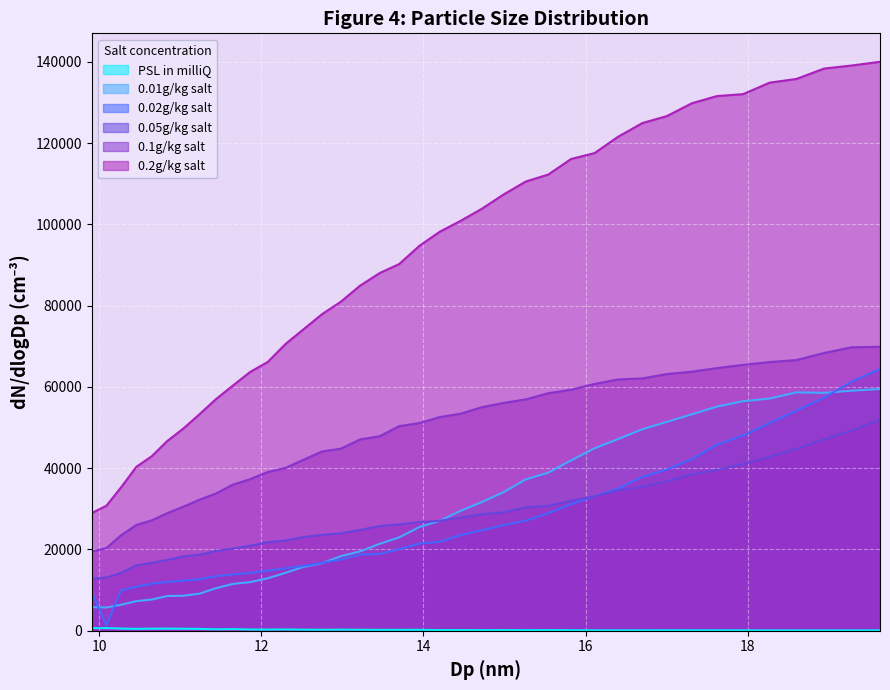

Reading left to right, extract all data points from this chart.

PSL in milliQ: 657.9	661.8	547.4	469.2	517.3	521.4	497.9	459.4	364.9	404.5	308.7	289.9	322.5	269.2	246.2	273.0	247.6	217.0	225.0	233.4	173.8	183.7	152.1	169.9	140.8	158.1	141.8	106.6	104.8	110.0	122.2	116.7	117.4	103.1	96.4	97.4	98.4	100.7	102.3
0.01g/kg salt: 5821.3	5720.4	6386.9	7293.4	7682.8	8545.8	8609.2	9130.5	10462.1	11526.3	11958.0	12908.8	14265.4	15714.6	16606.4	18357.7	19536.2	21380.2	22968.3	25522.1	27040.0	29530.6	31668.4	34123.6	37238.0	38900.5	41928.8	44893.4	47175.1	49587.7	51390.3	53261.0	55176.8	56485.0	57141.7	58659.5	58545.1	59072.2	59485.3
0.02g/kg salt: 9560.2	1303.4	9940.4	10830.2	11579.9	12014.8	12338.5	12669.0	13430.1	13856.8	14217.9	14786.4	15362.0	15953.3	16698.1	17515.5	18712.1	18912.1	20055.7	21460.2	21887.8	23555.4	24707.3	26008.4	27073.2	28939.8	31128.1	33111.1	34977.2	37857.1	39673.4	42205.2	45797.5	48027.0	51122.2	54148.1	57346.8	61300.1	64436.5
0.05g/kg salt: 12792.0	13120.1	14229.0	16110.1	16717.4	17436.4	18306.5	18719.7	19633.7	20217.3	20901.1	21810.8	22226.3	23052.0	23598.5	23963.4	24799.5	25762.2	26199.4	26731.4	27057.5	27826.6	28708.9	29129.7	30378.3	30750.9	31975.3	33062.2	34531.5	35427.1	36736.0	38494.5	39520.8	41017.2	42785.5	44757.9	47104.0	49244.9	51871.7
0.1g/kg salt: 19507.5	20343.3	23487.7	26042.4	27172.9	28945.8	30548.8	32260.5	33757.5	35967.1	37286.5	39057.1	40079.6	42090.6	44124.8	44797.7	47086.3	47866.6	50352.4	51101.8	52571.5	53424.6	55008.9	56074.6	56928.2	58452.8	59310.3	60726.8	61844.2	62091.5	63162.1	63756.1	64639.8	65423.5	66122.2	66613.1	68346.3	69752.6	69889.1
0.2g/kg salt: 28971.4	30765.8	35272.8	40347.1	42958.2	46681.5	49783.9	53312.0	56987.4	60334.5	63653.1	66153.2	70588.7	74171.3	77912.8	80956.3	84946.3	88021.3	90227.3	94721.7	98181.3	100890.0	103846.2	107381.5	110532.9	112275.1	116085.1	117544.4	121566.4	124939.1	126635.2	129805.0	131578.2	132043.7	134881.2	135788.1	138339.9	139089.2	140009.9